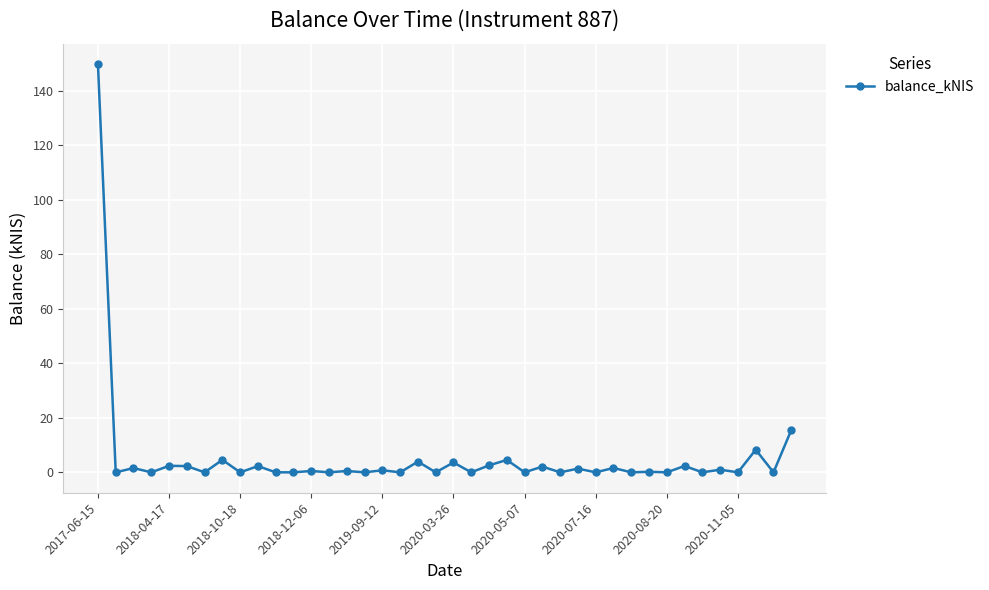

What is the value of the 19th point from the left?

3.9